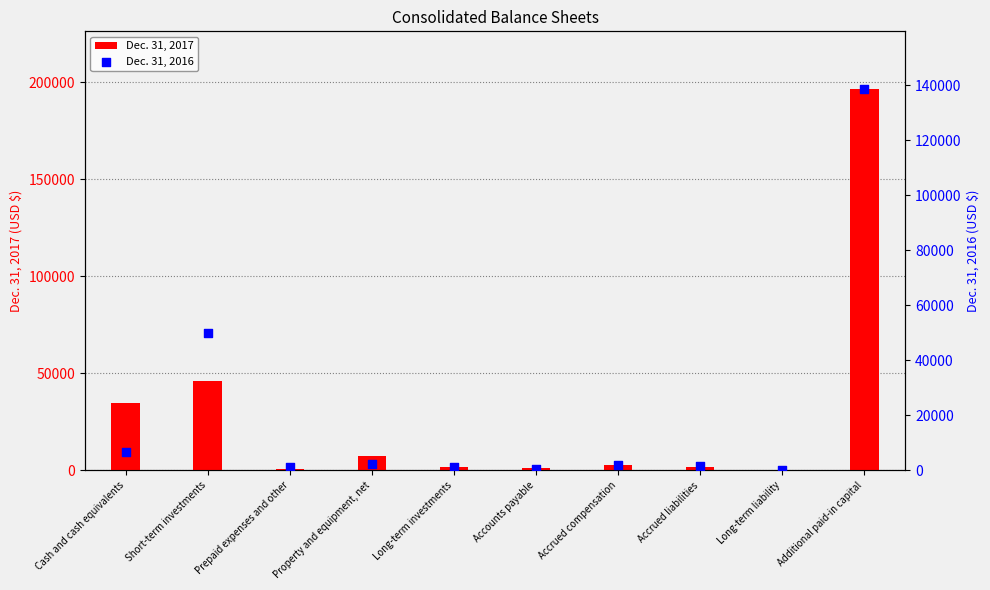

What are all the series names shown in the legend?

Dec. 31, 2017, Dec. 31, 2016